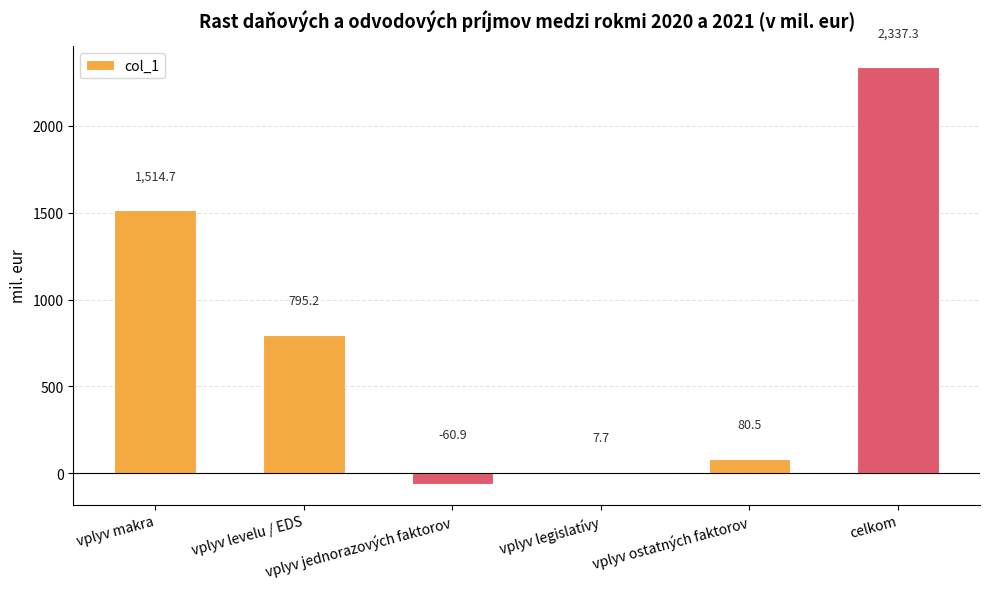

Between vplyv ostatných faktorov and vplyv levelu / EDS, which is larger?

vplyv levelu / EDS